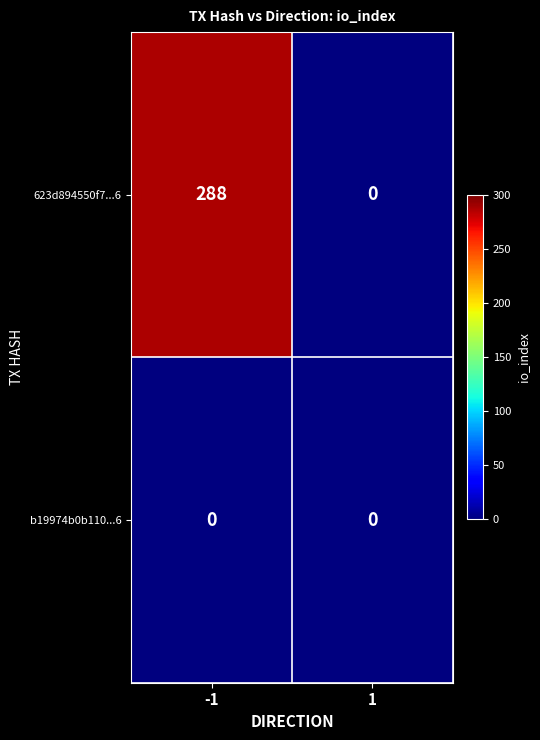

At how many categories does at least one series exceed 280?

1